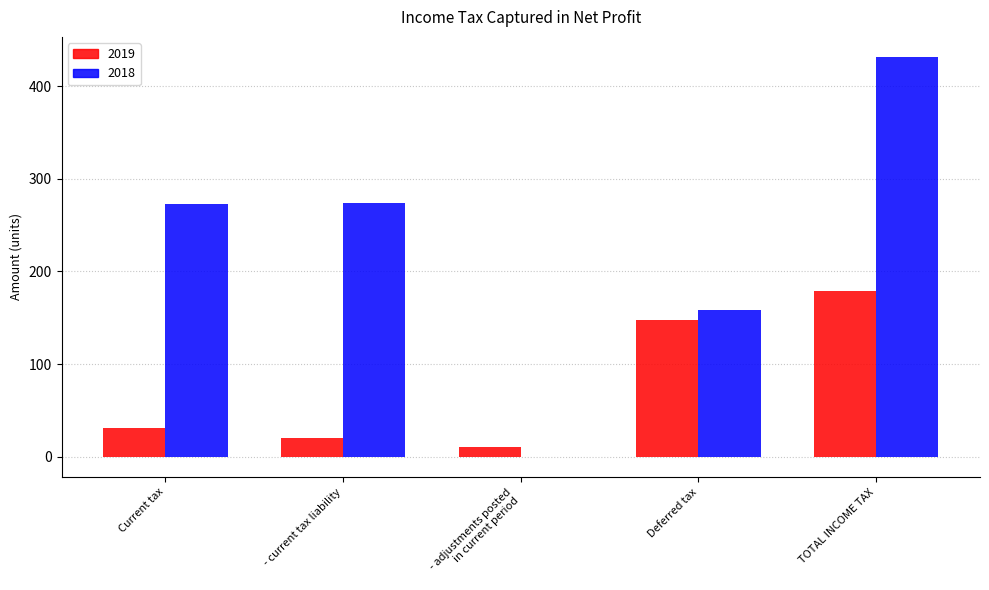

What is the difference between the 2018 values at Current tax and TOTAL INCOME TAX?

158.4